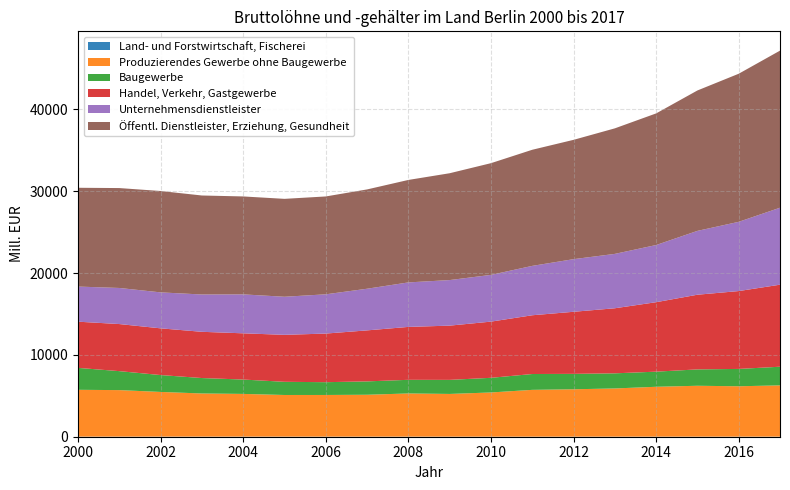

Reading left to right, list all the values displayed in this chart.

Land- und Forstwirtschaft, Fischerei: 2000=13.0	2001=12.7	2002=12.2	2003=11.6	2004=11.3	2005=10.3	2006=9.5	2007=10.0	2008=9.9	2009=8.5	2010=8.3	2011=8.6	2012=8.7	2013=9.0	2014=8.7	2015=8.3	2016=9.1	2017=10.0
Produzierendes Gewerbe ohne Baugewerbe: 2000=5719.8	2001=5682.5	2002=5460.2	2003=5272.5	2004=5219.5	2005=5089.8	2006=5092.4	2007=5118.3	2008=5277.2	2009=5219.2	2010=5400.1	2011=5718.7	2012=5789.7	2013=5888.8	2014=6094.8	2015=6218.2	2016=6155.8	2017=6264.9
Baugewerbe: 2000=2679.0	2001=2318.9	2002=2062.9	2003=1885.9	2004=1755.7	2005=1610.2	2006=1562.1	2007=1632.9	2008=1666.6	2009=1718.7	2010=1790.1	2011=1935.1	2012=1882.9	2013=1848.6	2014=1846.3	2015=2000.1	2016=2120.2	2017=2277.9
Handel, Verkehr, Gastgewerbe: 2000=5644.2	2001=5752.8	2002=5707.8	2003=5649.7	2004=5648.8	2005=5739.2	2006=5940.8	2007=6232.9	2008=6465.5	2009=6627.5	2010=6865.2	2011=7179.5	2012=7584.7	2013=7950.0	2014=8487.9	2015=9124.3	2016=9513.1	2017=10024.0
Unternehmensdienstleister: 2000=4291.5	2001=4409.8	2002=4394.6	2003=4560.1	2004=4758.2	2005=4653.6	2006=4796.9	2007=5089.3	2008=5436.4	2009=5567.9	2010=5712.1	2011=6034.2	2012=6431.0	2013=6644.3	2014=6986.1	2015=7802.0	2016=8460.5	2017=9405.7
Öffentl. Dienstleister, Erziehung, Gesundheit: 2000=12072.0	2001=12206.9	2002=12386.3	2003=12096.0	2004=11966.6	2005=11962.6	2006=11957.6	2007=12133.9	2008=12520.6	2009=13053.4	2010=13649.4	2011=14186.3	2012=14578.2	2013=15338.8	2014=16081.1	2015=17156.3	2016=18094.3	2017=19193.4